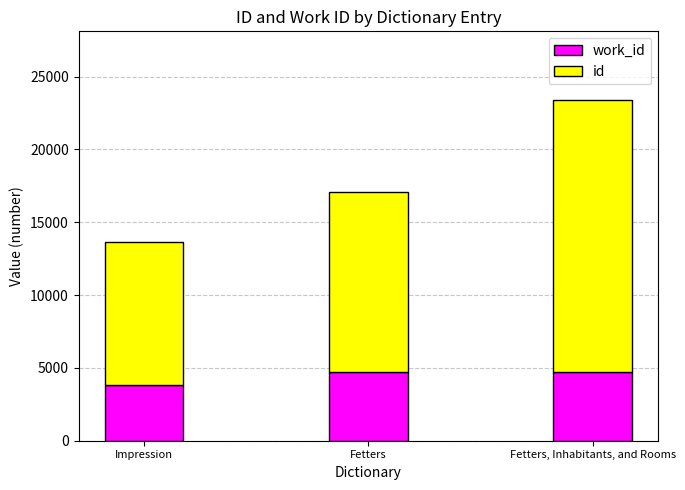

What is the total value across all series at Fetters?

17044